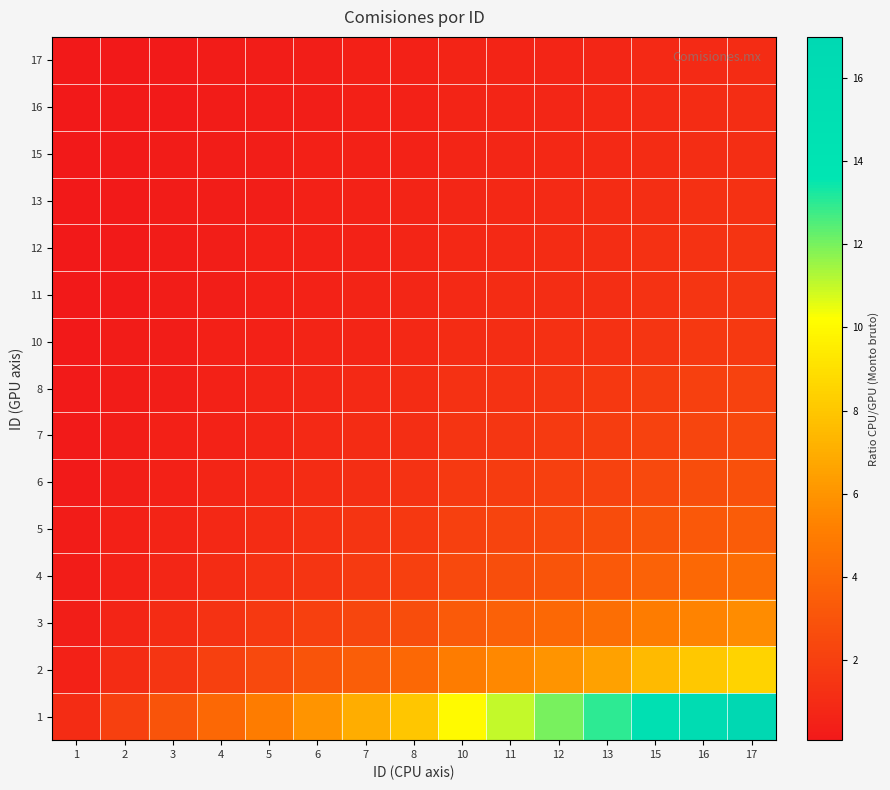

At how many categories does at least one series exceed 6?

9